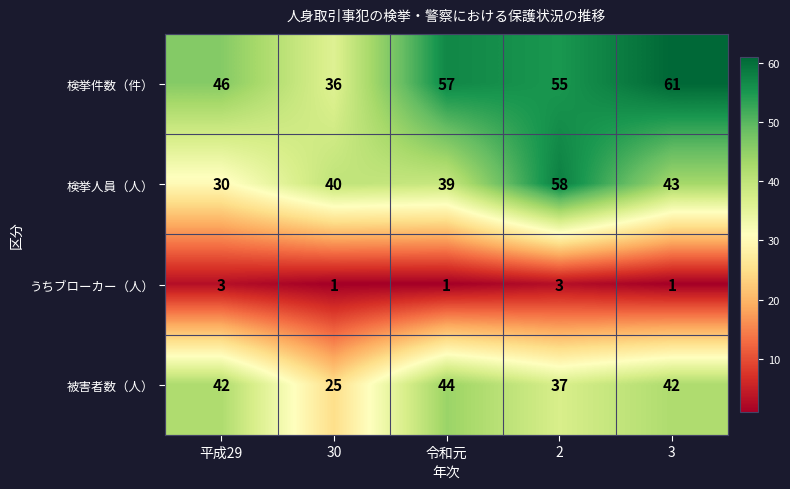

What is the total value across all series at 2?

153